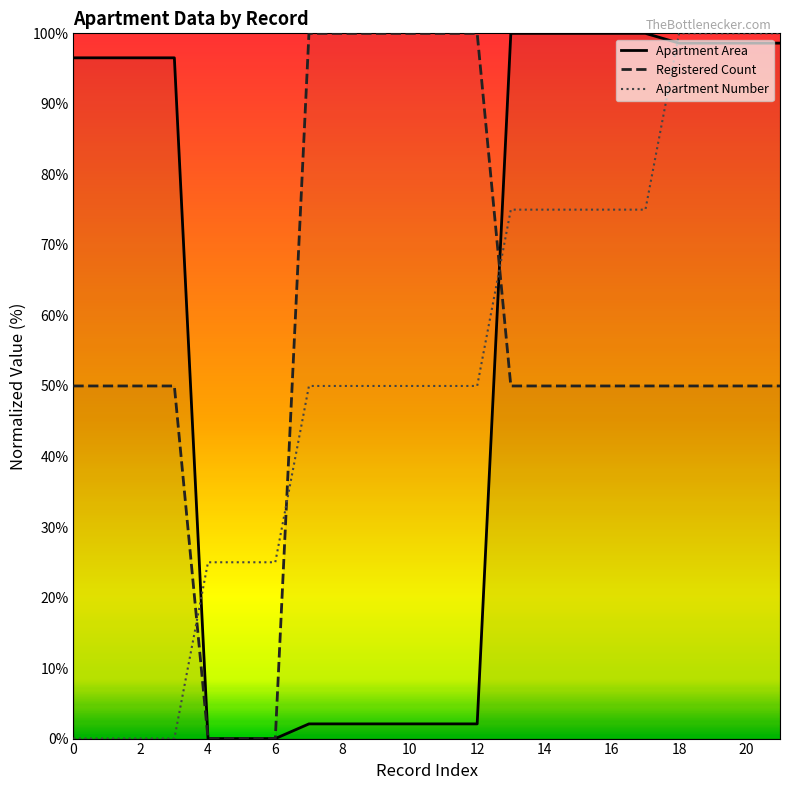

What is the difference between the highest and lowest values at 16?

50.0